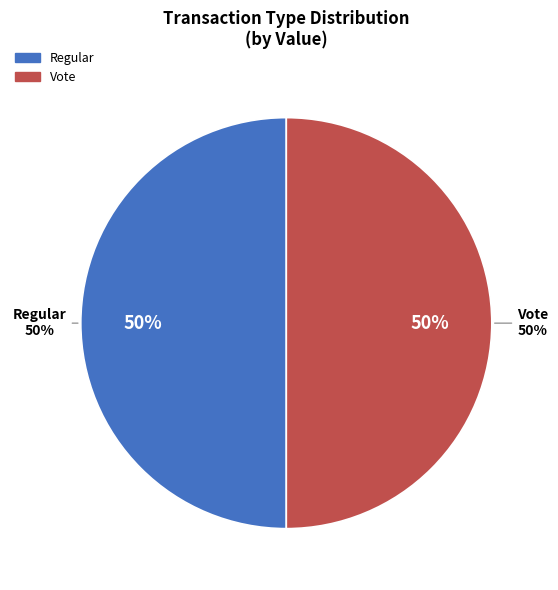

What is the smallest slice in the pie chart?

Regular